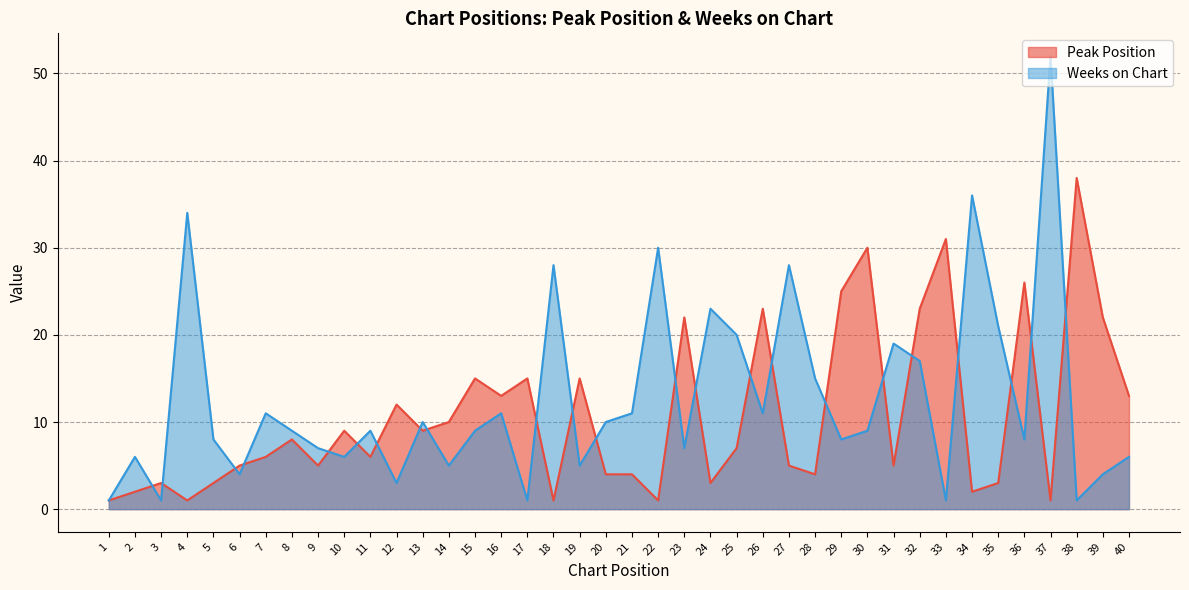

How many lines are shown in the chart?

2